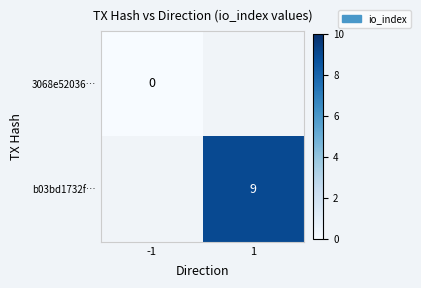

True or false: b03bd1732f… has a value of 9 at 1.

True